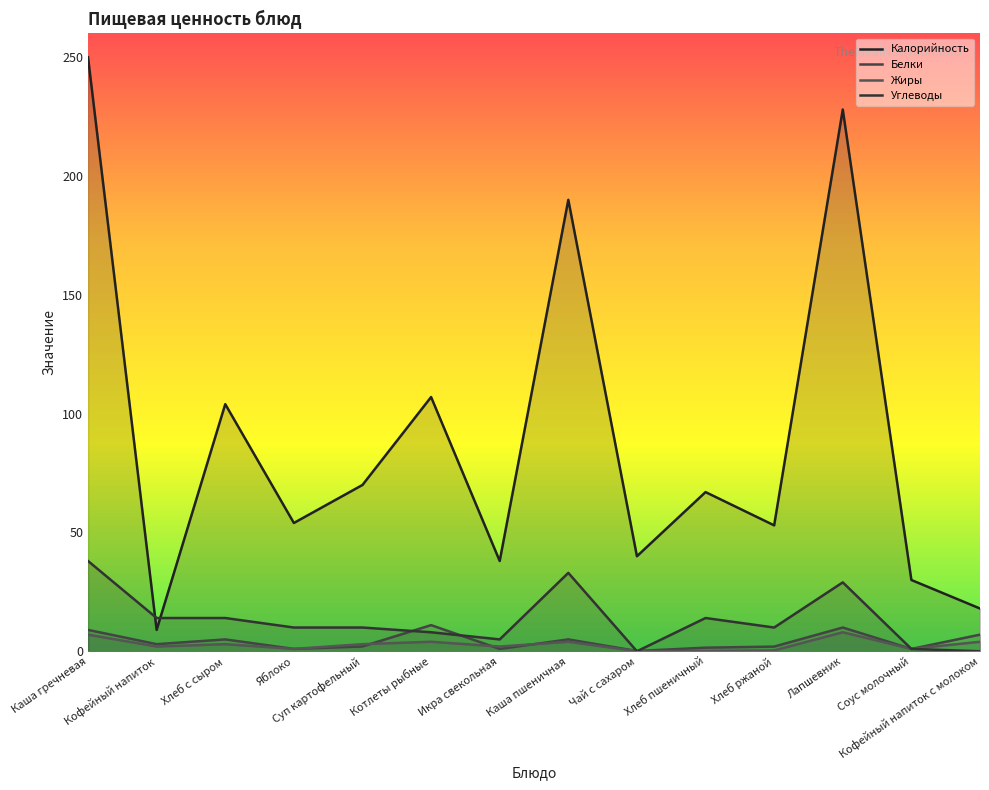

Is it true that Белки equals 1.0 at Яблоко?

True